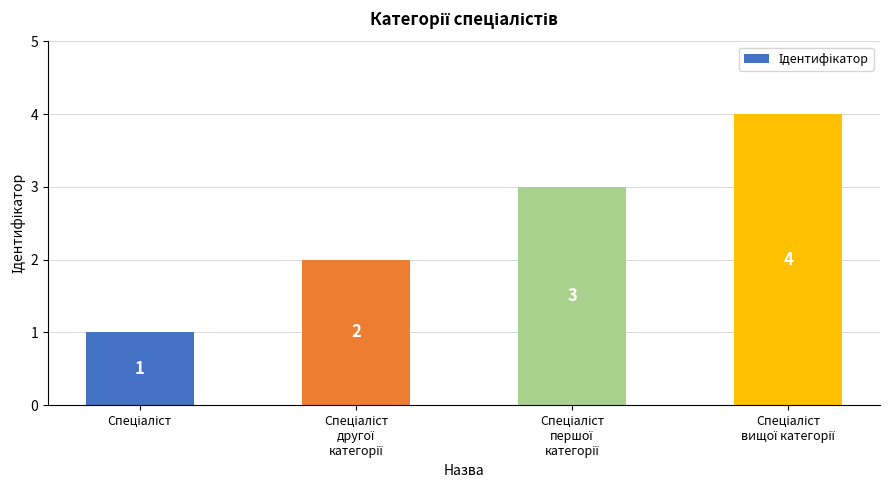

How many series are shown in this chart?

1